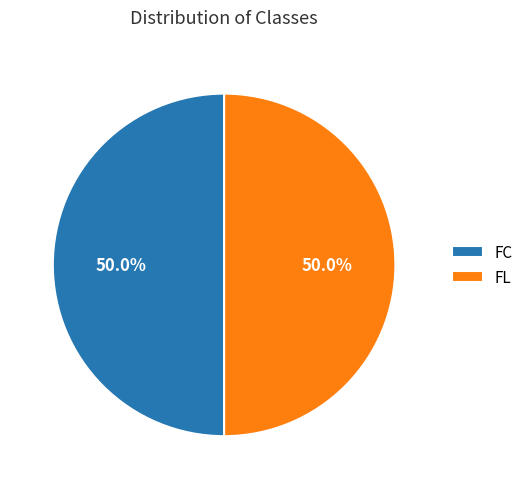

What is the ratio of the value at FC to the value at FL?

1.0